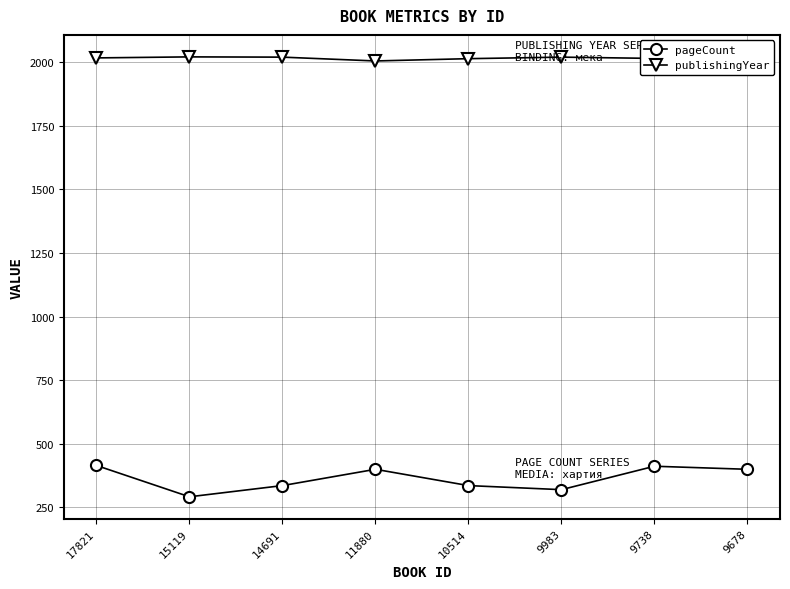

Count the number of data series in this chart.

2